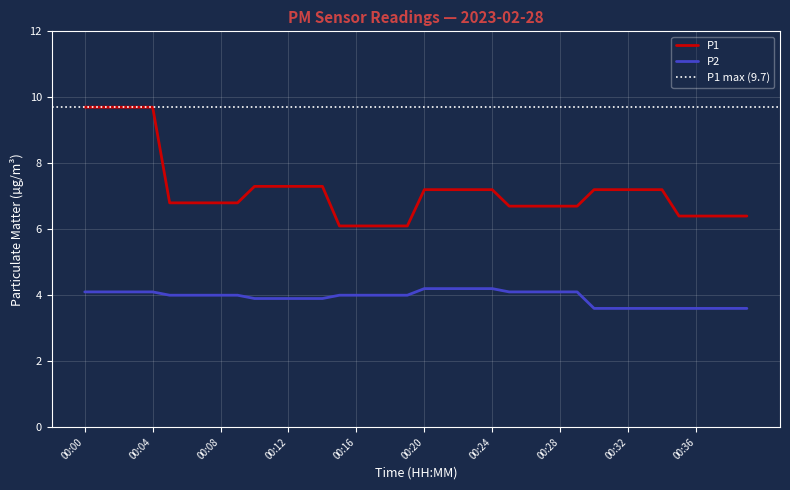

Which has a higher value, 00:01 or 00:12?

00:01